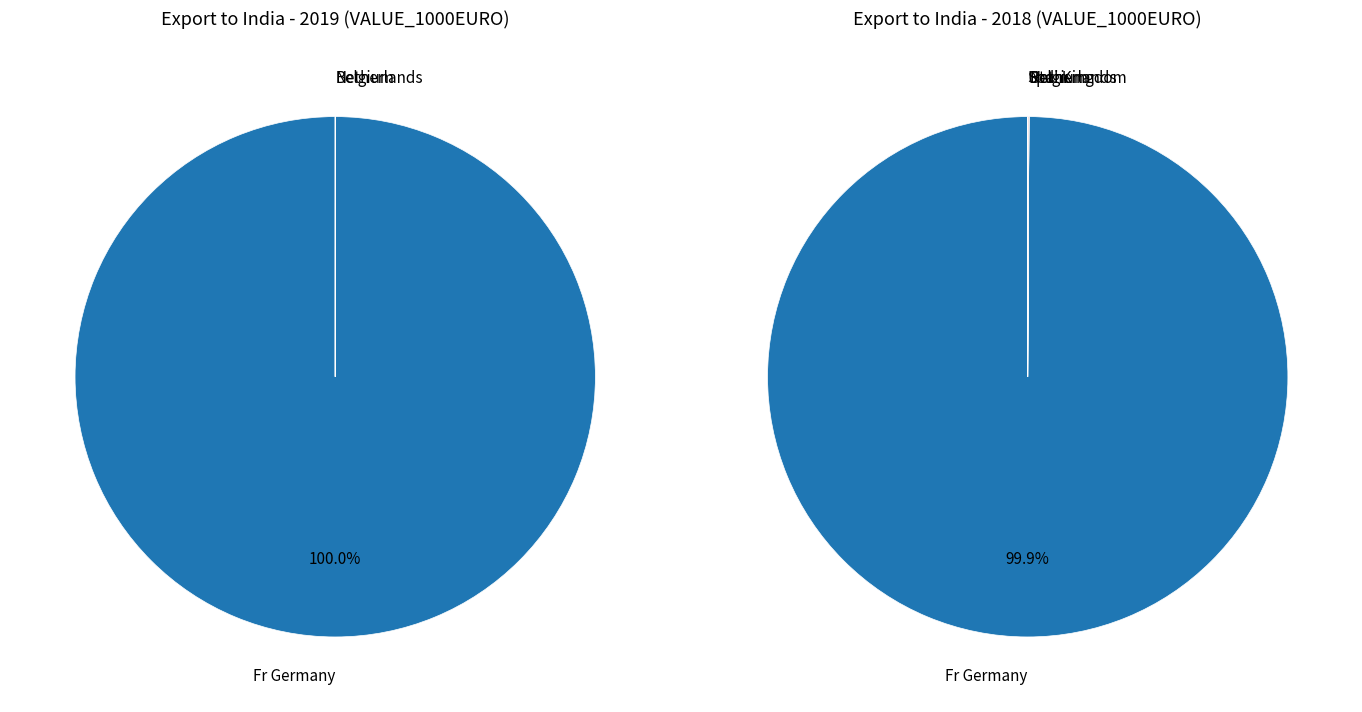

True or false: 4 accounts for 7% of the total.

False